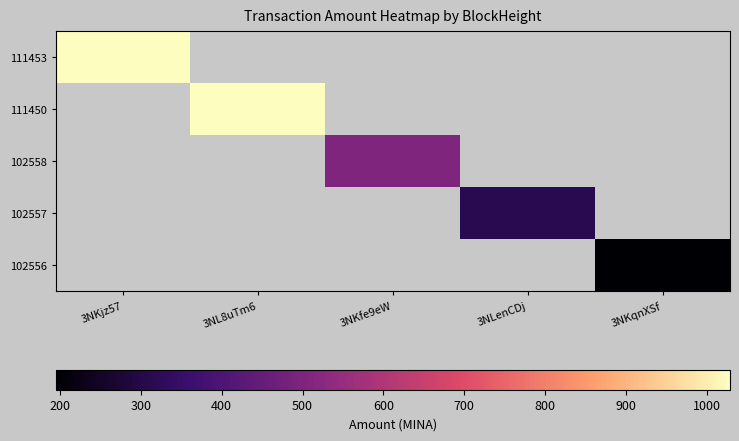

What is the maximum value shown in the chart?

1029.0